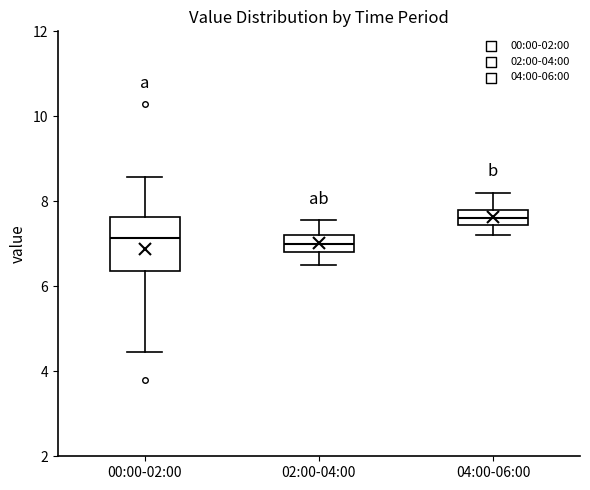

Reading left to right, transcribe this box plot: for each box, give where its median line is, the range the box spans, and where its two whiskers end, as read against the y-axis. The values are not printed on the chart, so give them approximately, as read against the axis.

00:00-02:00: median 7.2, box 6.4 to 7.6, whiskers 4.4 to 8.6
02:00-04:00: median 7.0, box 6.8 to 7.2, whiskers 6.6 to 7.6
04:00-06:00: median 7.6, box 7.4 to 7.8, whiskers 7.2 to 8.2